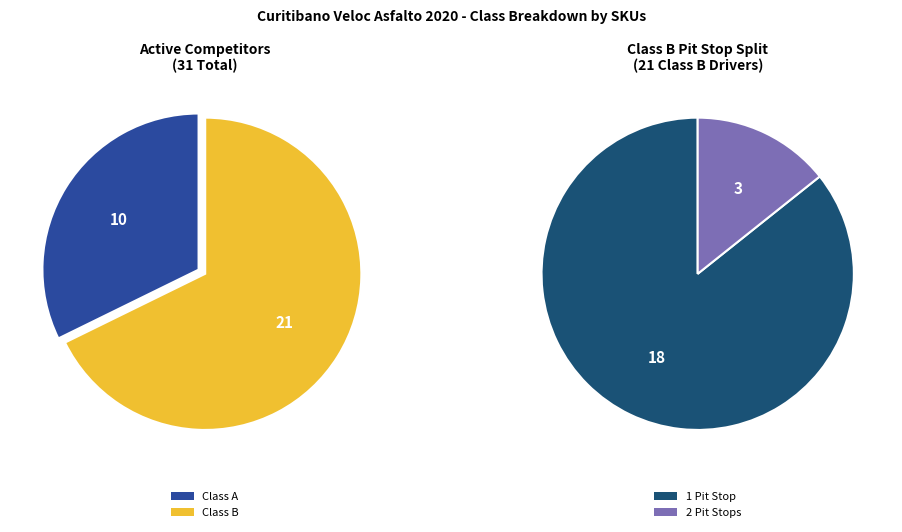

To the nearest percent, what portion does Class B represent?

68%